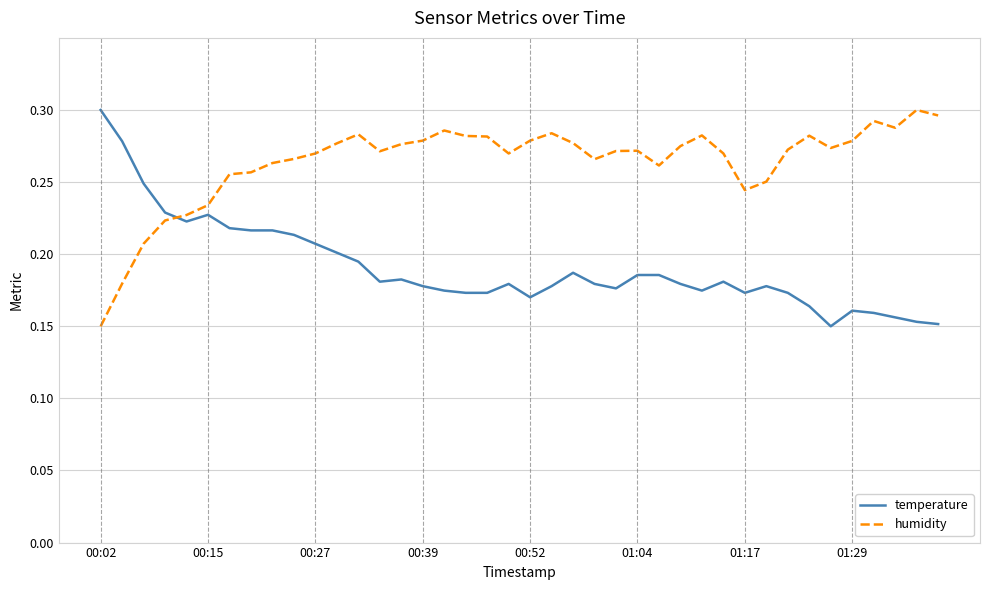

True or false: temperature and humidity cross at least once.

True